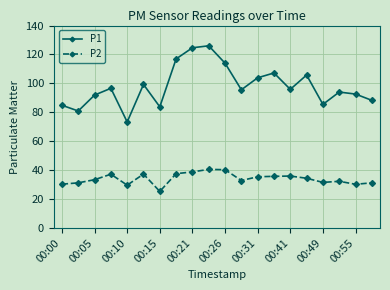

Which series has the largest total across all categories?

P1